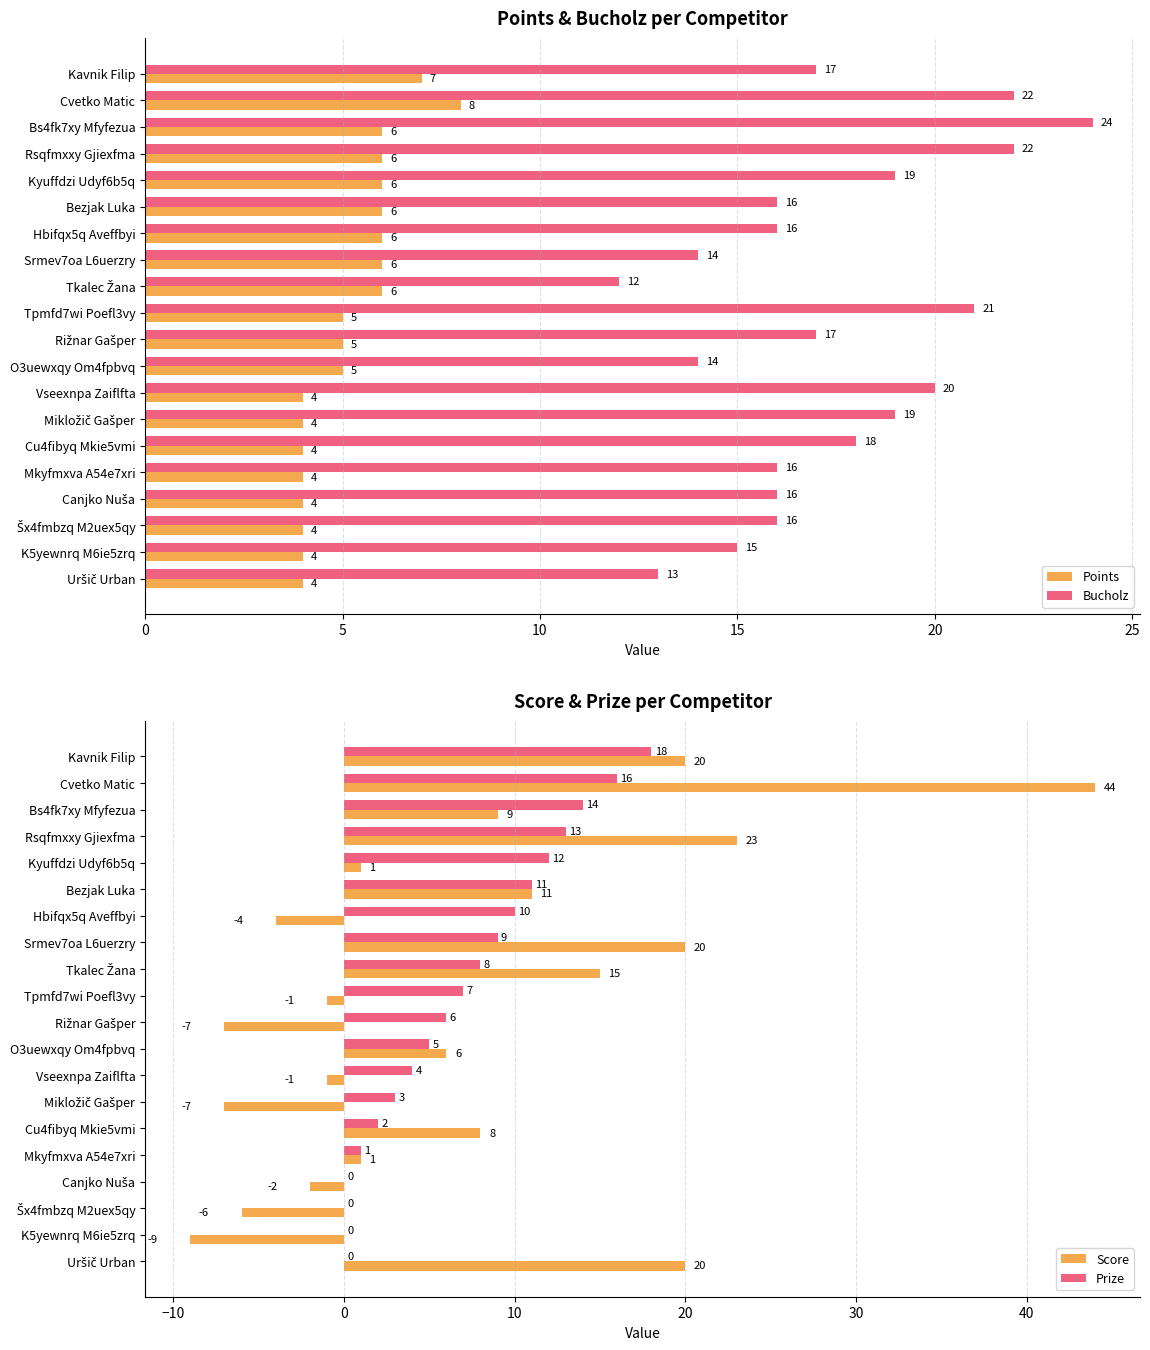

Which category has the highest value in the Points series?

Cvetko Matic